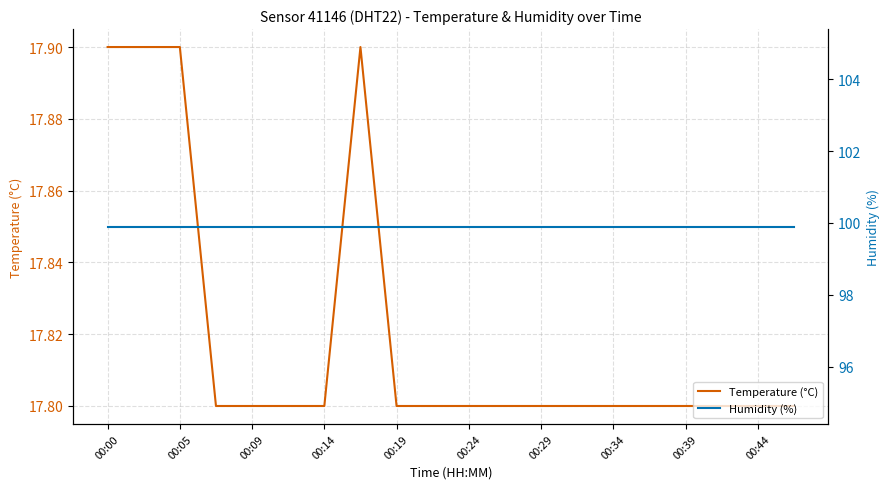

Is it true that Temperature (°C) equals 29.0 at 00:39?

False